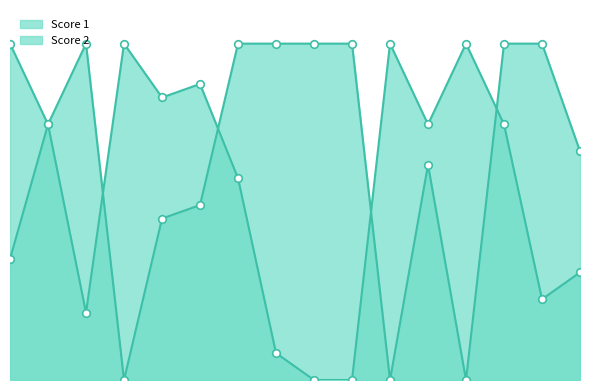

Is the value of Score 2 at 14 greater than the value of Score 1 at 16?

Yes